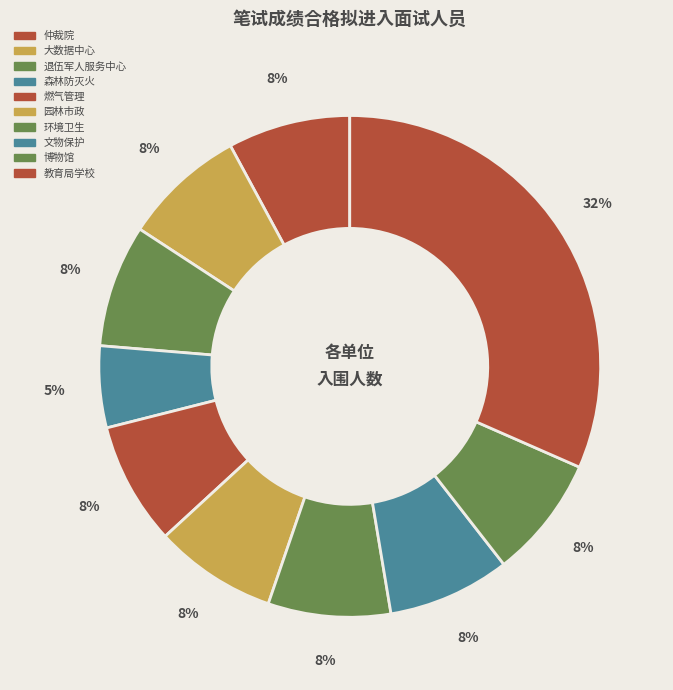

Count the number of slices in the pie.

10